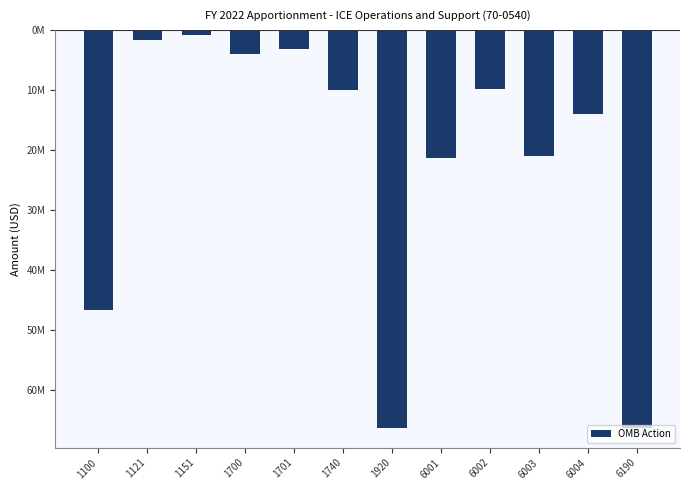

Are the bars horizontal?

No